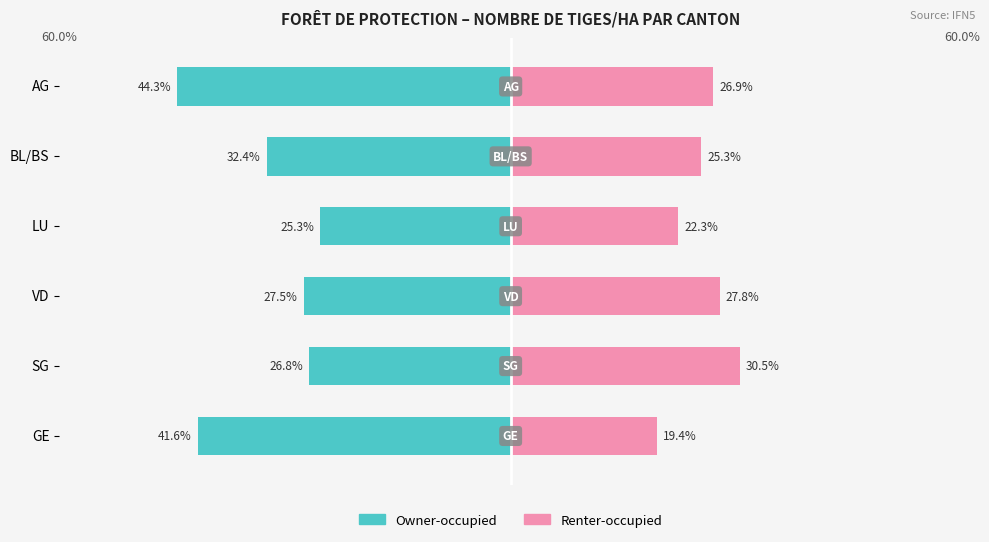

What is the approximate value of Owner-occupied at GE?

-41.6